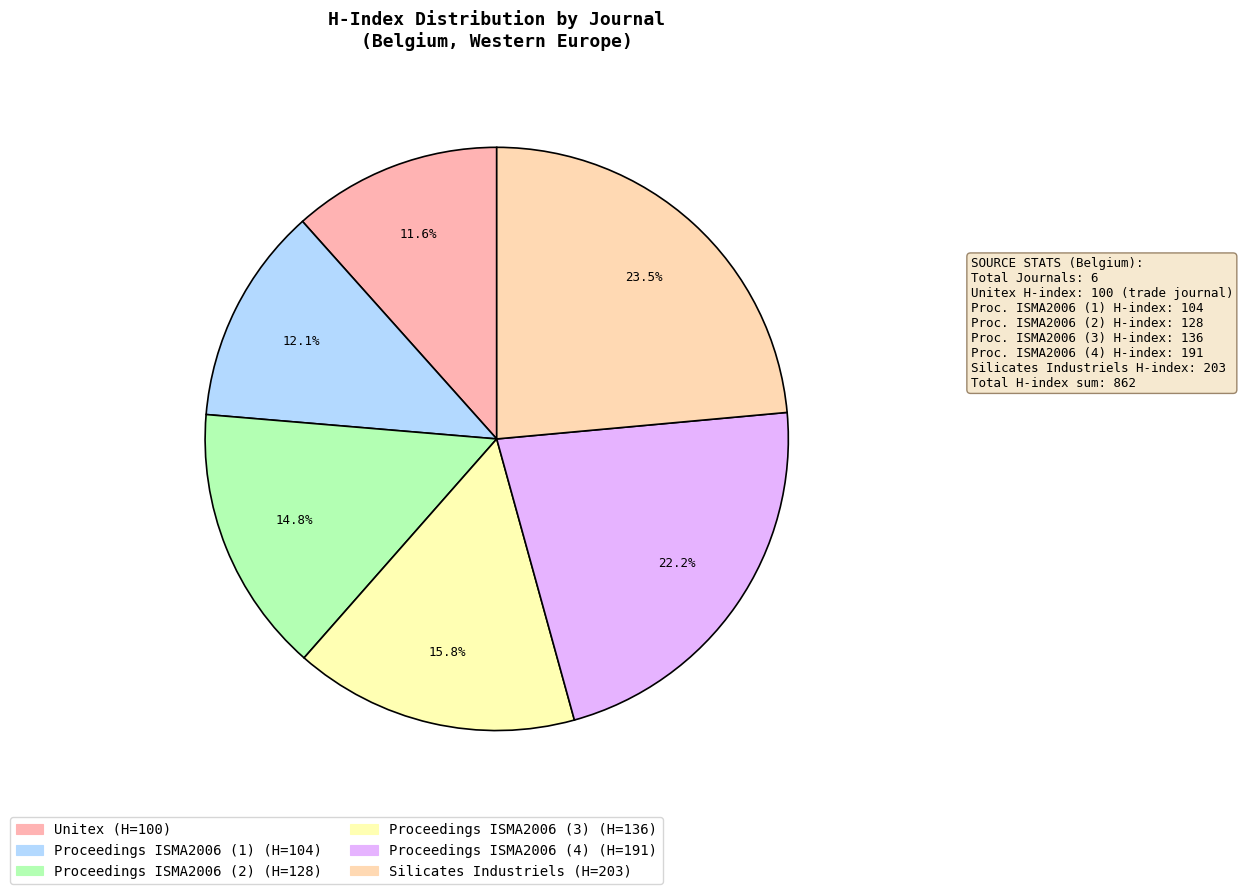

The Proceedings ISMA2006 (2) slice represents 9% of the pie. True or false?

False